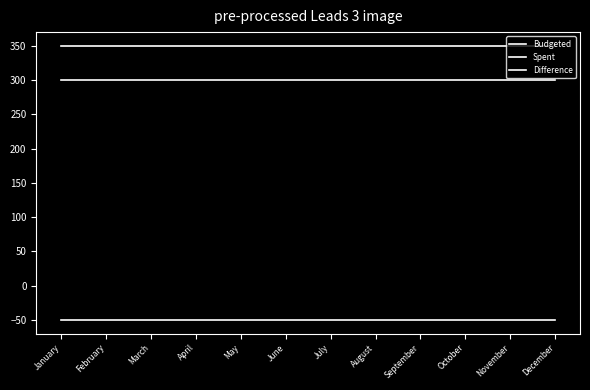

How many lines are shown in the chart?

3